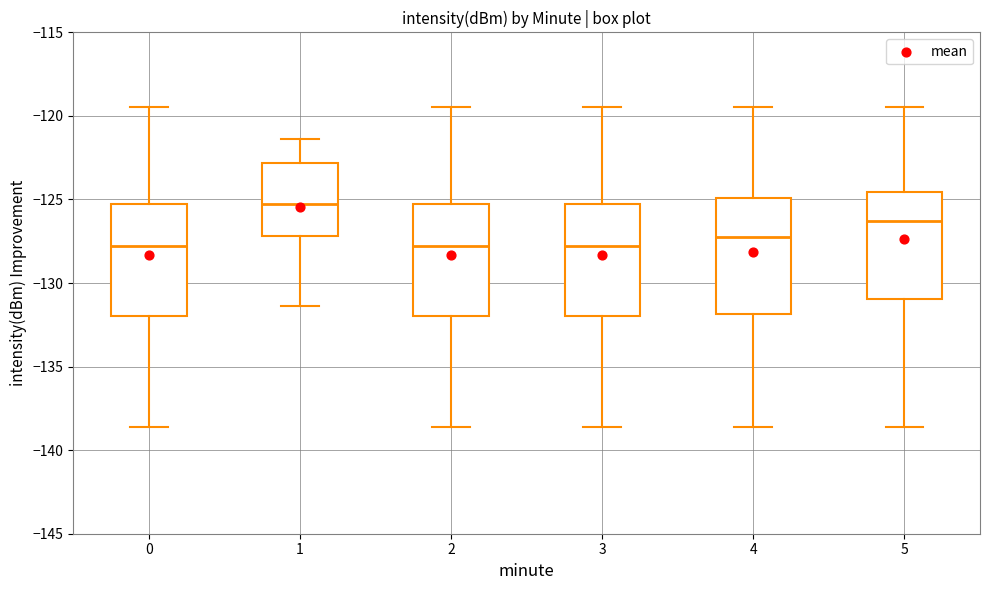

Which box's median line is the highest?

1